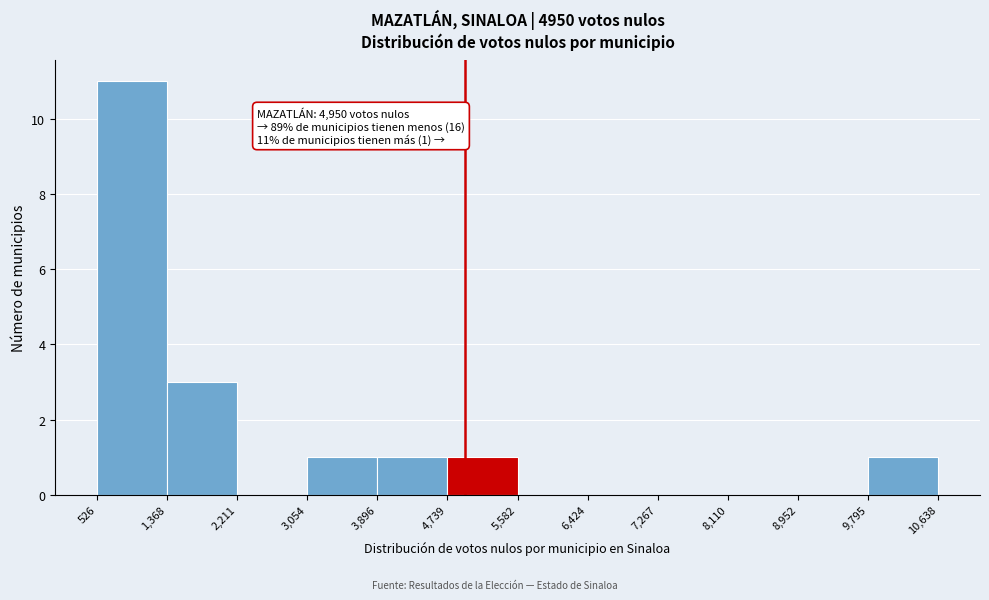

Which range on the x-axis has the tallest bar?

526 to 1,368